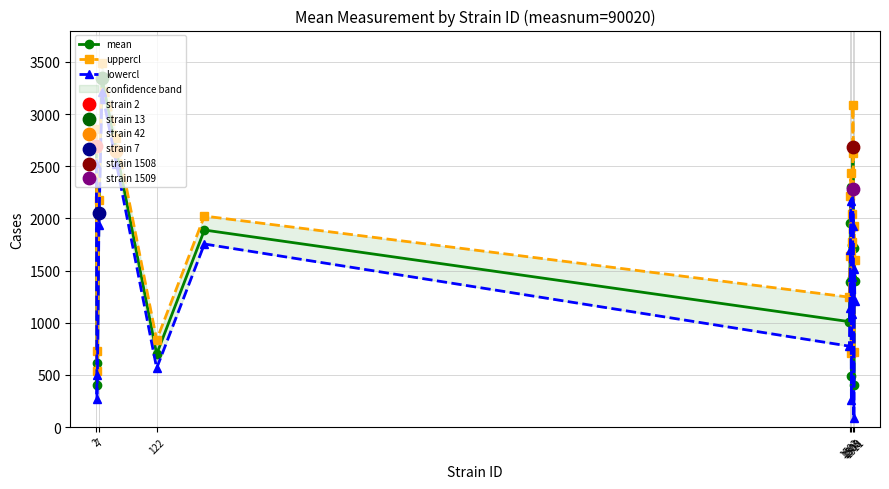

Which series has the widest spread of Y values?

lowercl